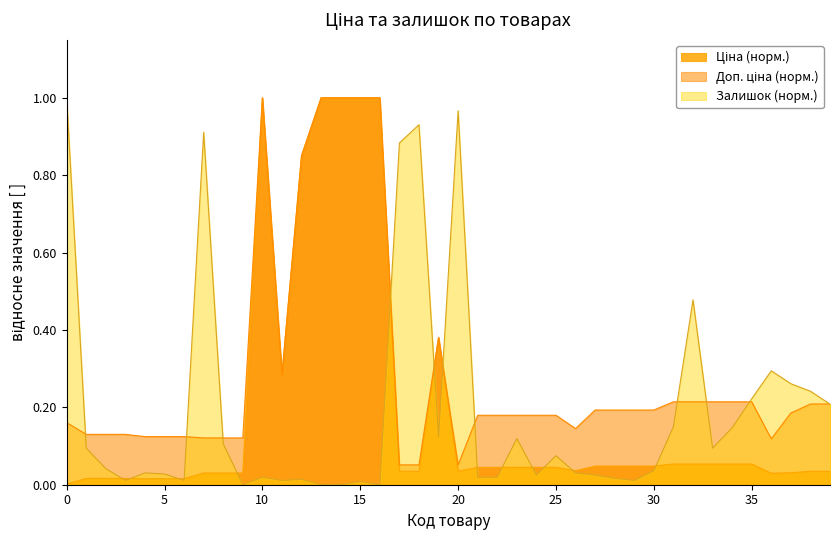

Reading left to right, transcribe all the data shown in this chart.

Ціна: 0.0	0.0	0.0	0.0	0.0	0.0	0.0	0.0	0.0	0.0	1.0	0.3	0.9	1.0	1.0	1.0	1.0	0.0	0.0	0.4	0.0	0.0	0.0	0.0	0.0	0.0	0.0	0.0	0.0	0.0	0.0	0.1	0.1	0.1	0.1	0.1	0.0	0.0	0.0	0.0
Доп. ціна: 0.2	0.1	0.1	0.1	0.1	0.1	0.1	0.1	0.1	0.1	1.0	0.3	0.9	1.0	1.0	1.0	1.0	0.1	0.1	0.4	0.1	0.2	0.2	0.2	0.2	0.2	0.1	0.2	0.2	0.2	0.2	0.2	0.2	0.2	0.2	0.2	0.1	0.2	0.2	0.2
Залишок: 1.0	0.1	0.0	0.0	0.0	0.0	0.0	0.9	0.1	0.0	0.0	0.0	0.0	0.0	0.0	0.0	0.0	0.9	0.9	0.1	1.0	0.0	0.0	0.1	0.0	0.1	0.0	0.0	0.0	0.0	0.0	0.1	0.5	0.1	0.1	0.2	0.3	0.3	0.2	0.2